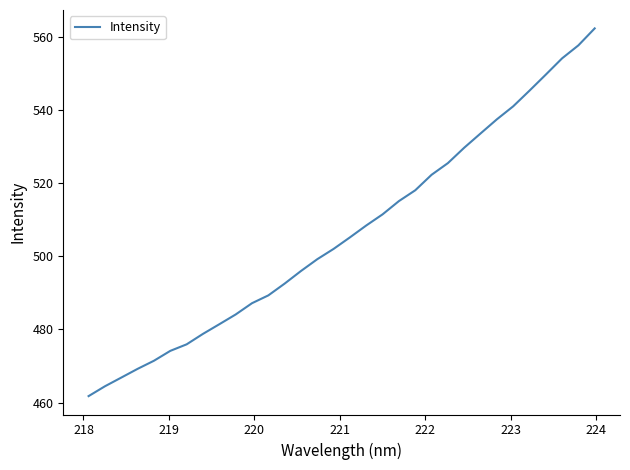

What is the minimum value shown in the chart?

461.8